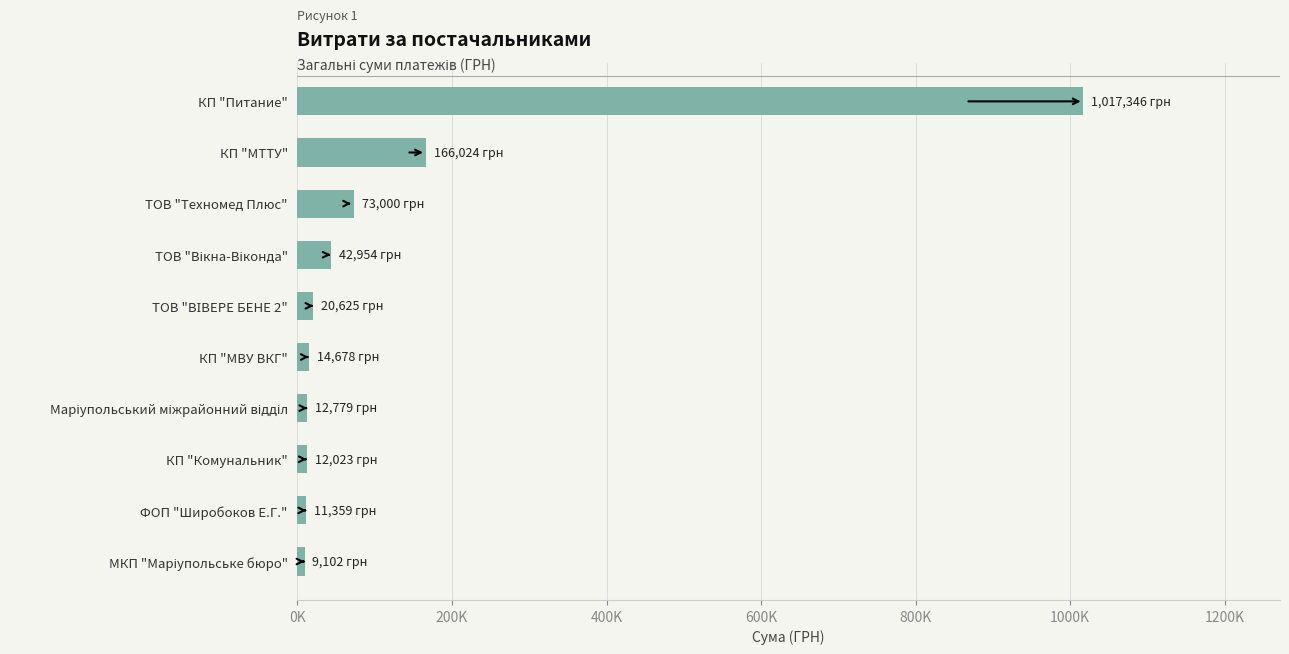

Are the bars horizontal?

Yes